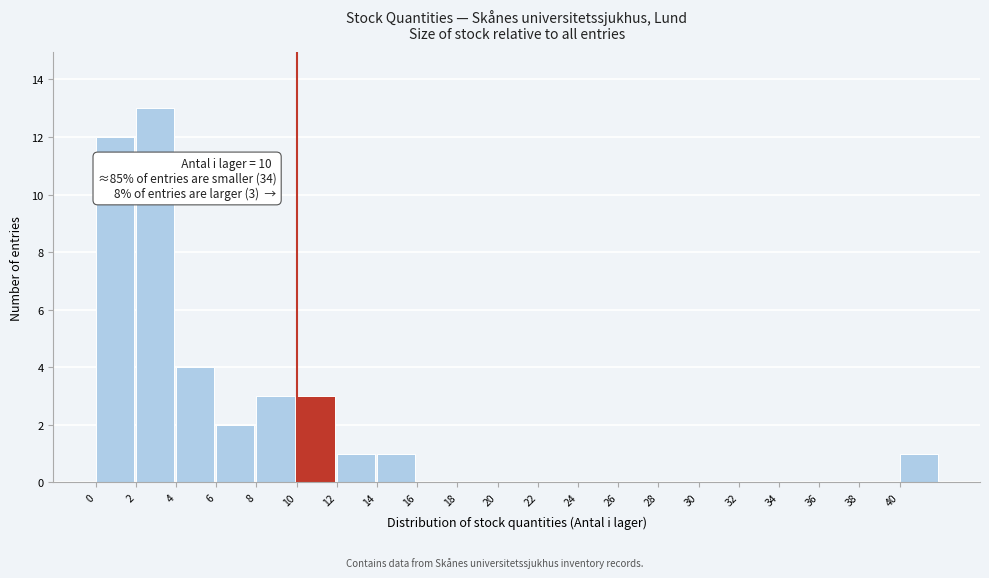

Which range on the x-axis has the tallest bar?

2 to 4